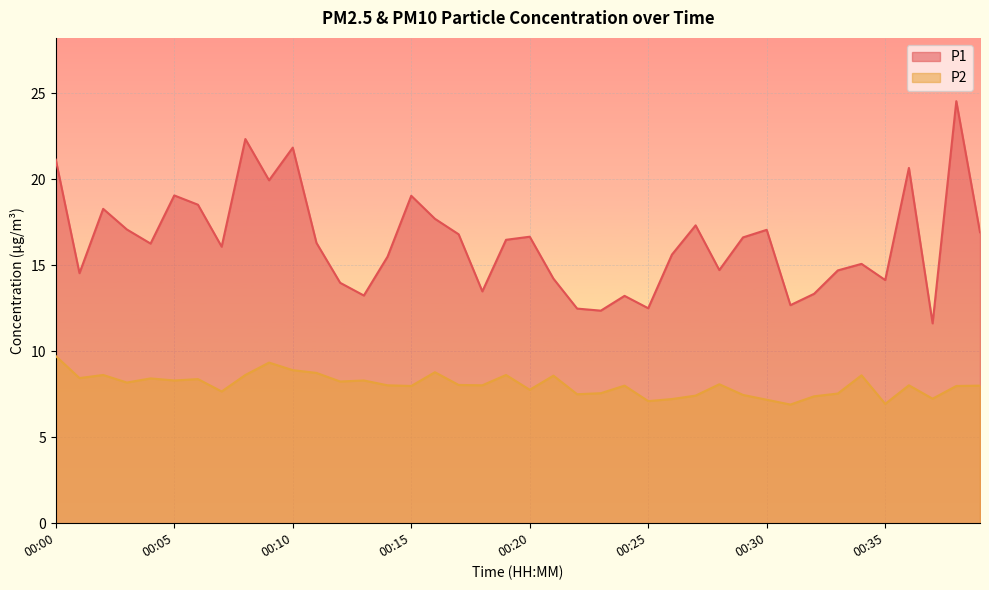

Count the number of data series in this chart.

2